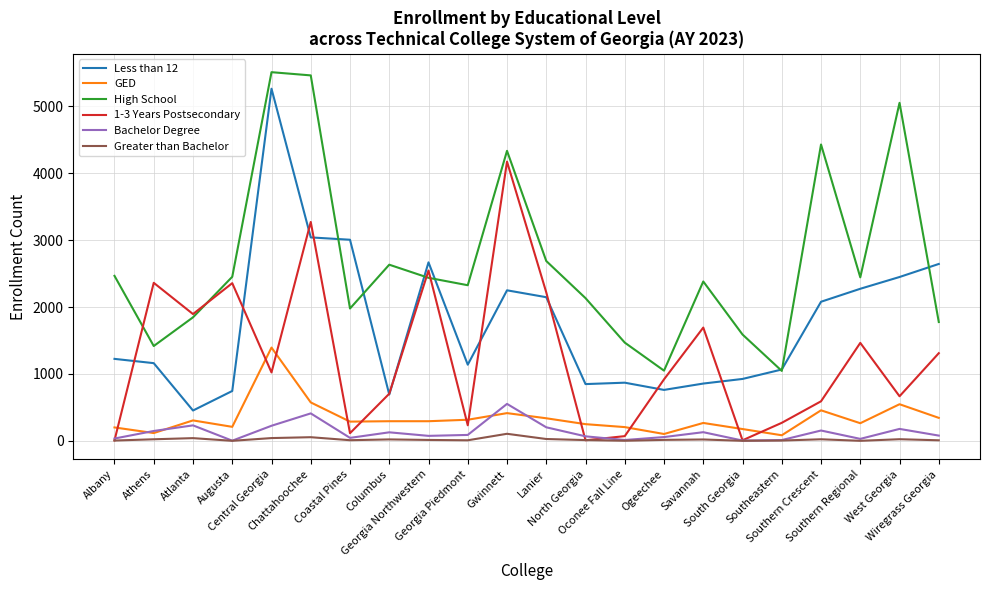

Where is High School nearest to the value 3278?

Lanier